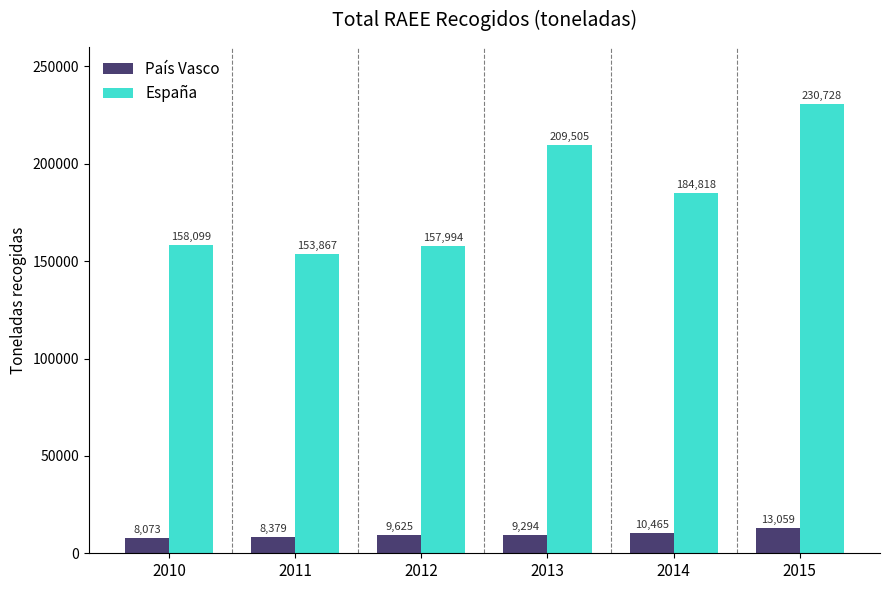

What are all the series names shown in the legend?

País Vasco, España